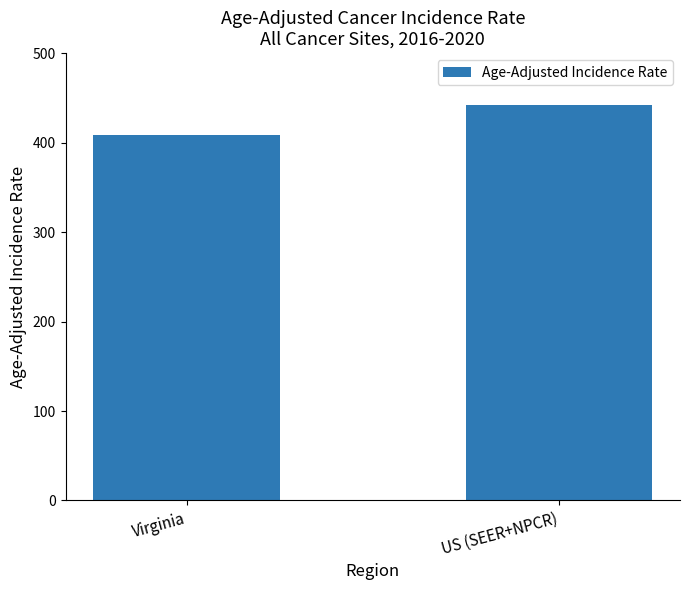

What is the value of the 1st bar from the left?

408.2